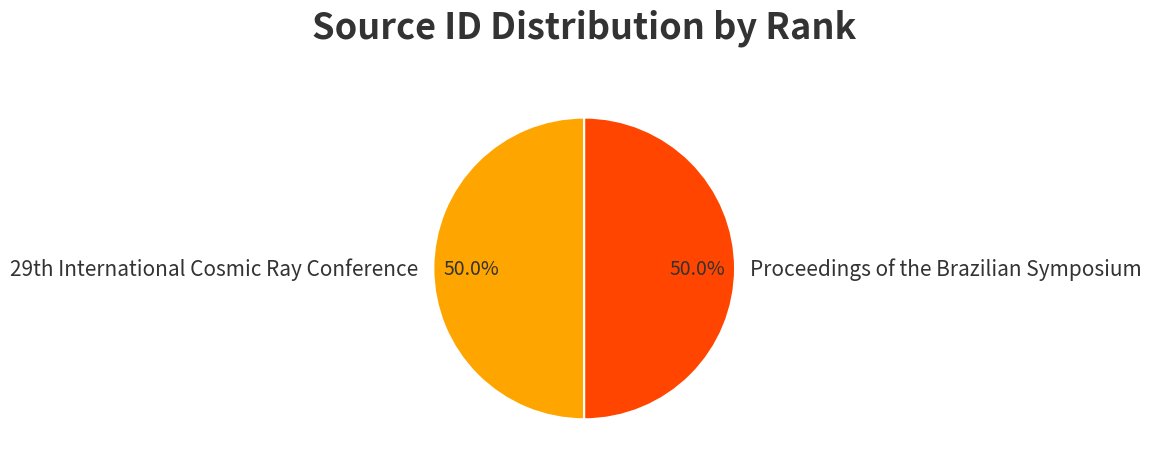

How much of the chart is everything except Proceedings of the Brazilian Symposium?

50.0%